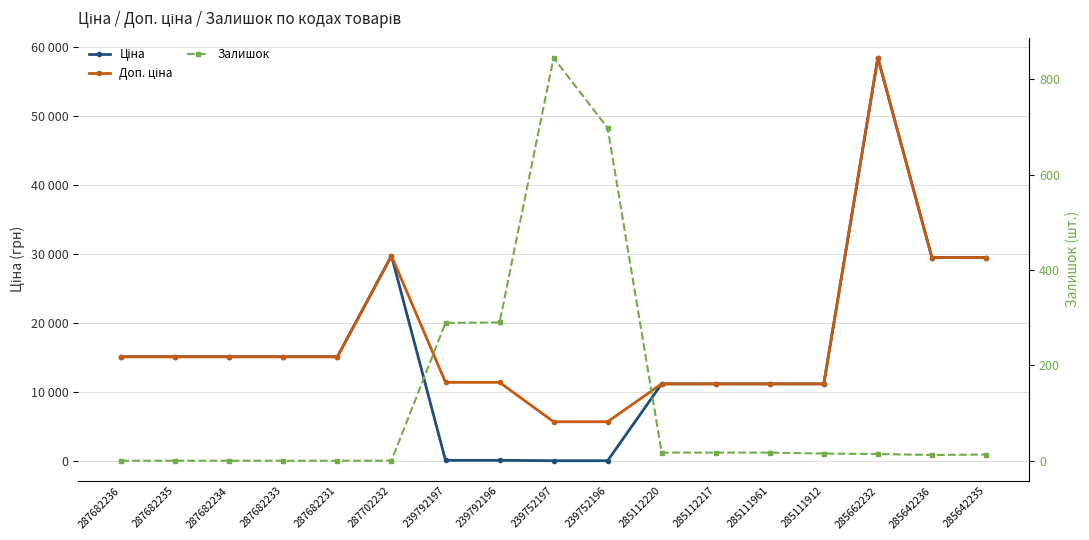

True or false: Залишок and Доп. ціна cross at least once.

False